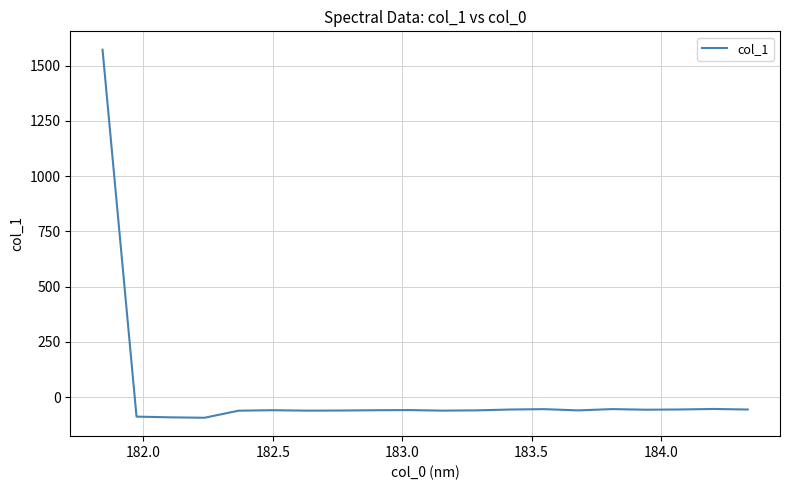

What is the difference between the maximum and minimum values?

1665.9